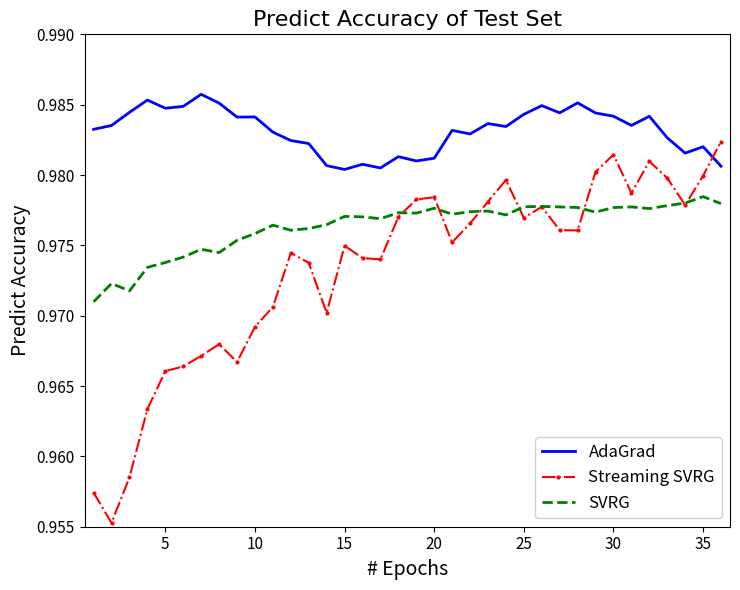

Which series has the largest total across all categories?

AdaGrad